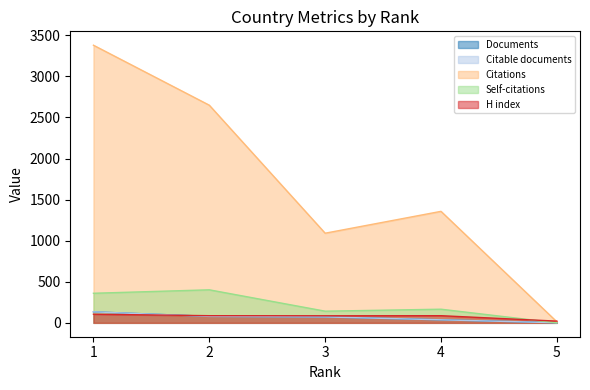

What is the value of the Citations point at the 3rd from the left?

1091